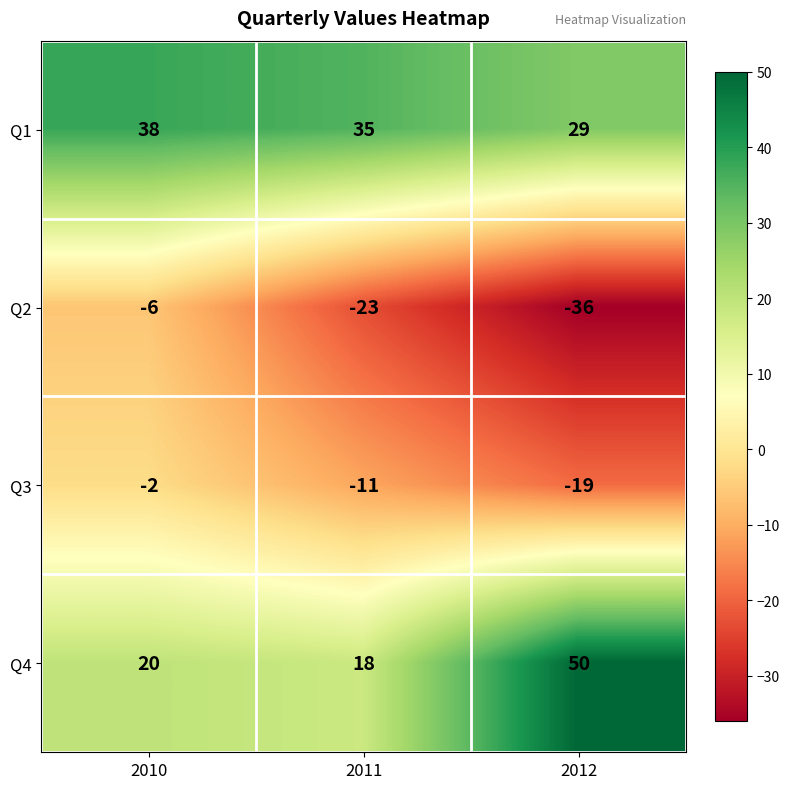

What is the total value across all series at 2010?

50